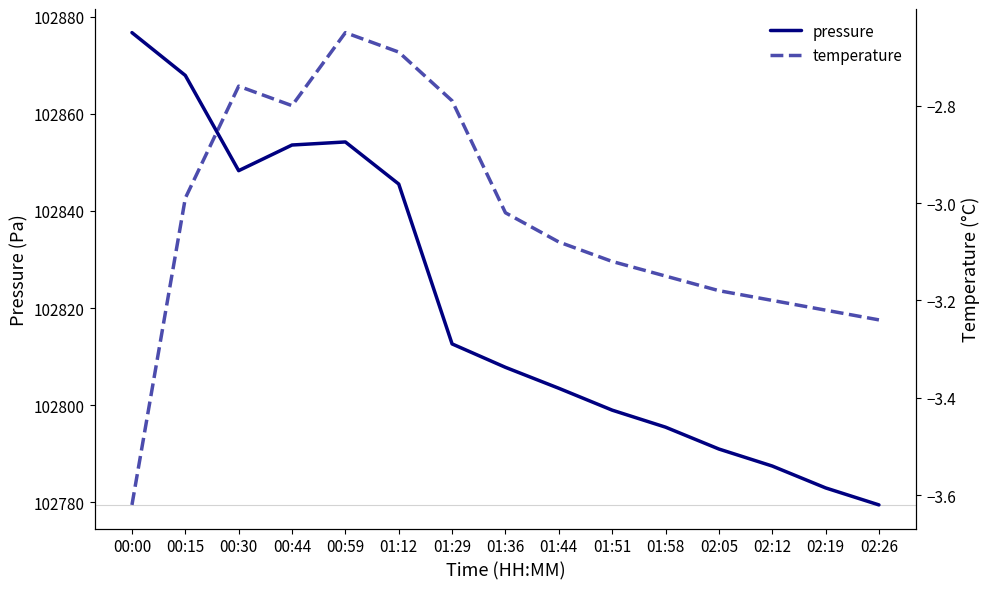

The value of temperature at 02:19 is -5.0. True or false?

False